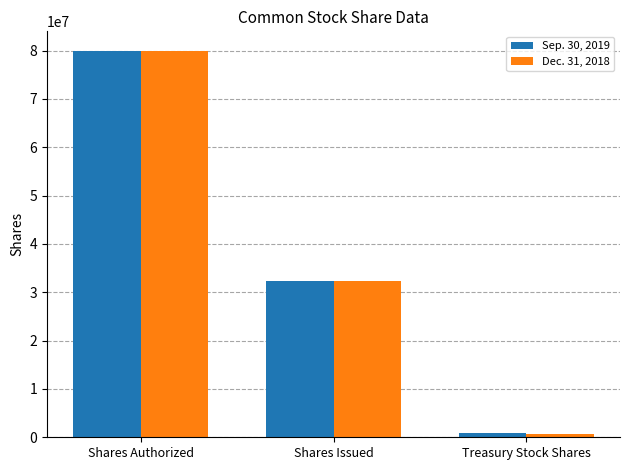

How many bars are there in each group?

2